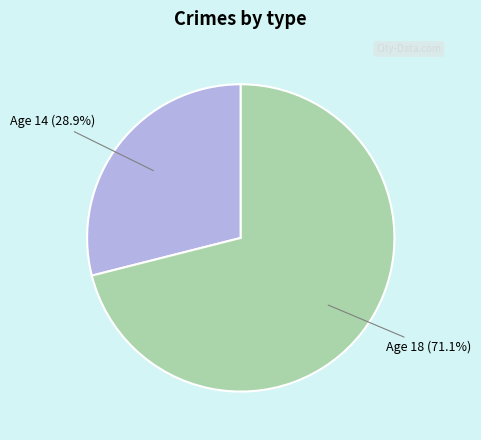

Which has a higher value, Age 18 (71.1%) or Age 14 (28.9%)?

Age 18 (71.1%)